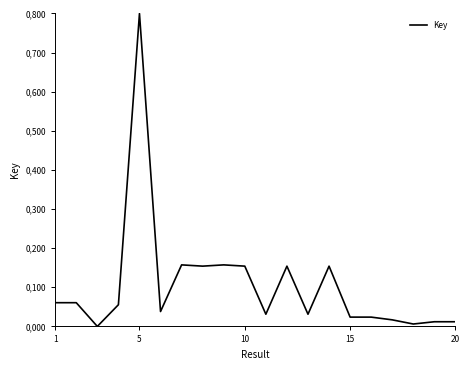

Is this an area chart (filled region under the line)?

No